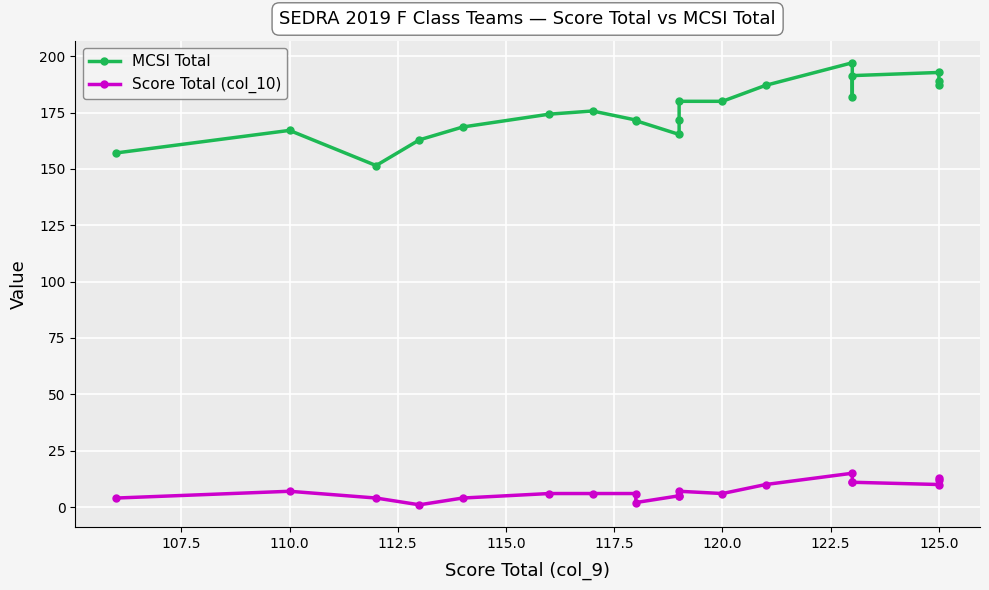

What is the difference between the MCSI Total values at 107.5 and 122.5?

4.6